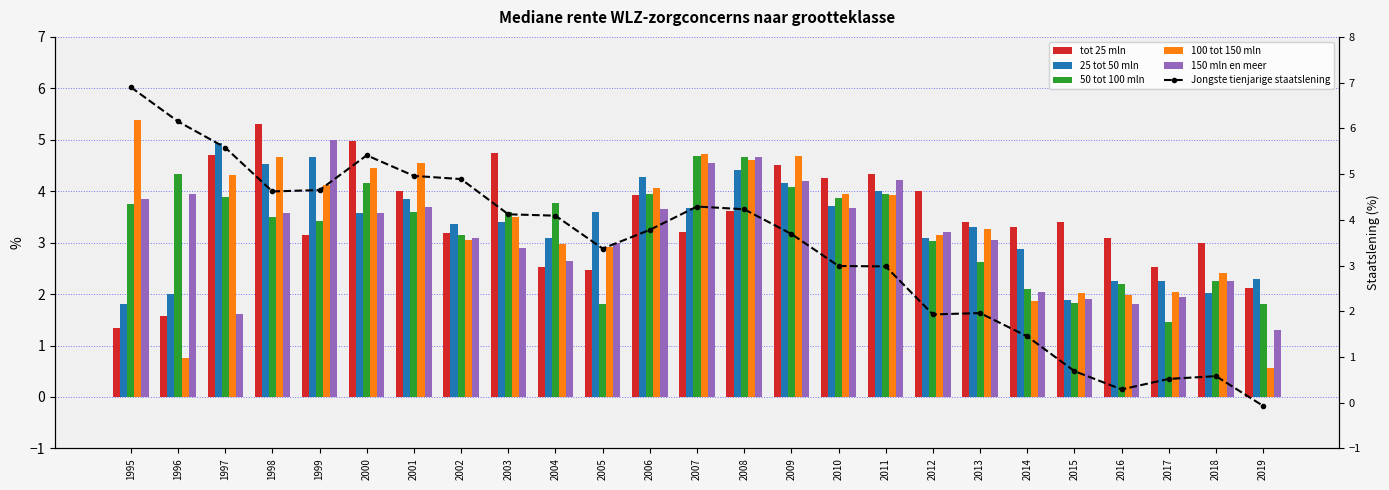

At which label does tot 25 mln reach its minimum?

1995